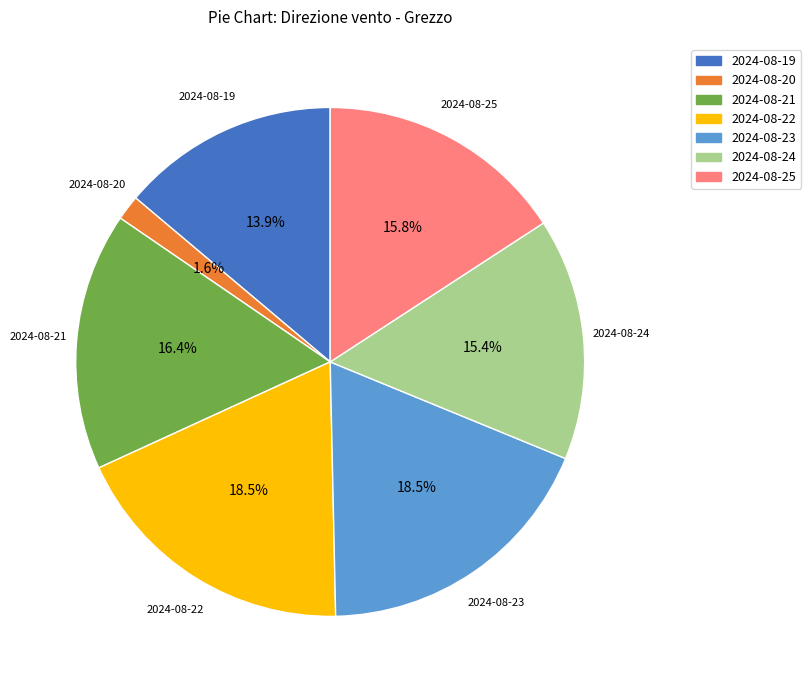

What is the smallest slice in the pie chart?

2024-08-20